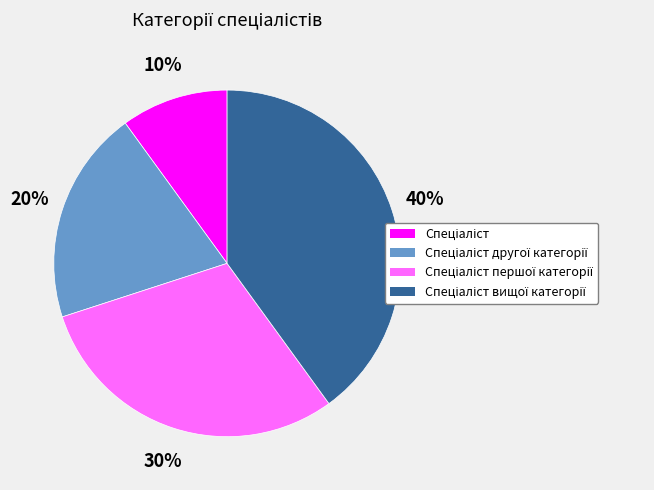

To the nearest percent, what is the average slice percentage?

25%